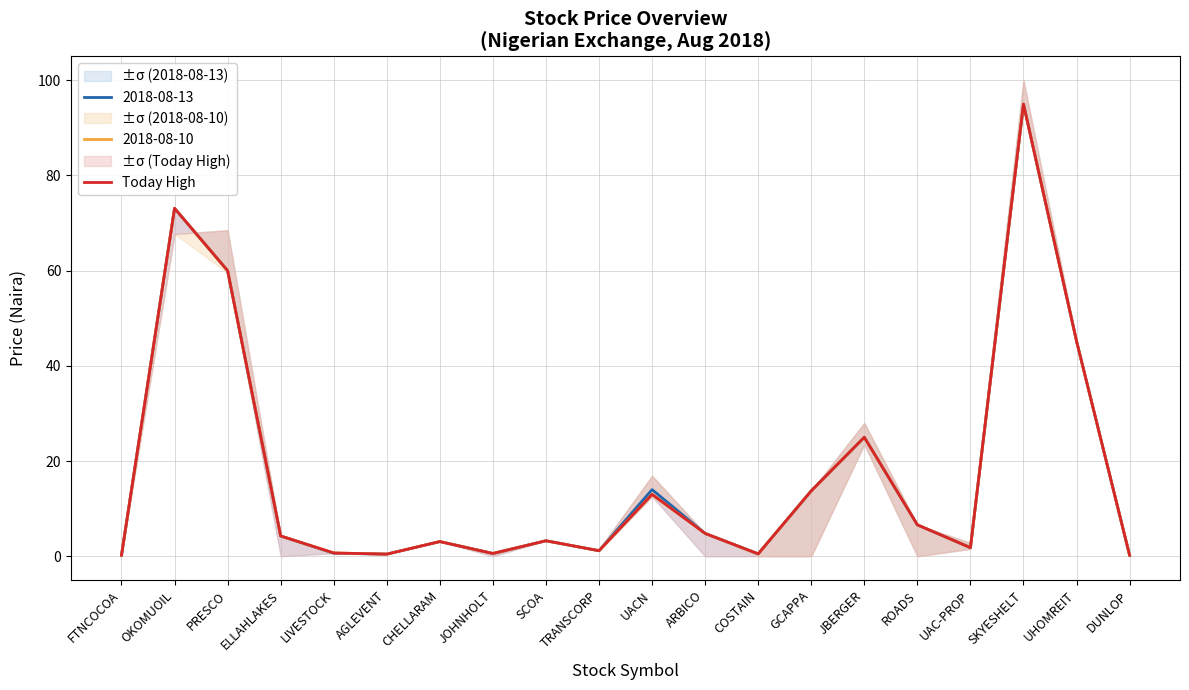

What is the difference between the maximum and minimum values?

94.8